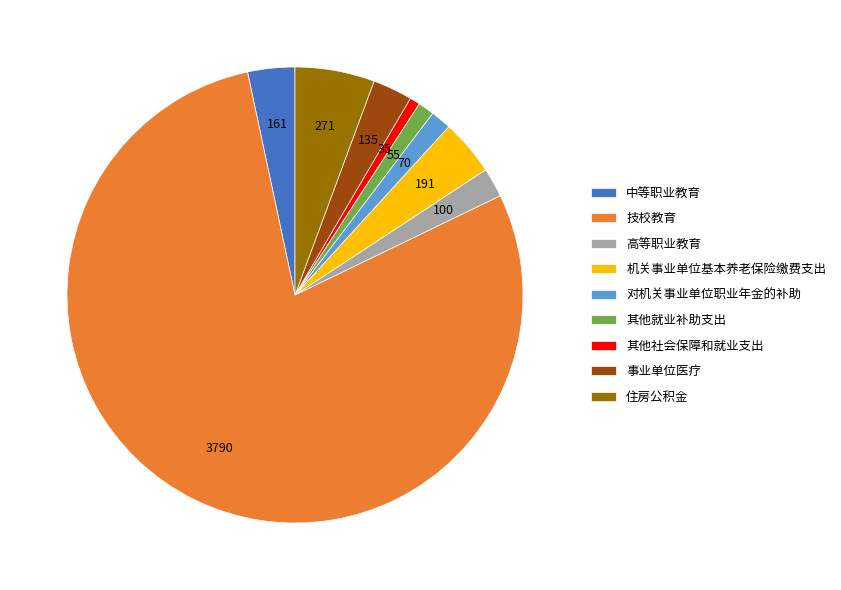

What is the ratio of the value at 技校教育 to the value at 高等职业教育?

37.9